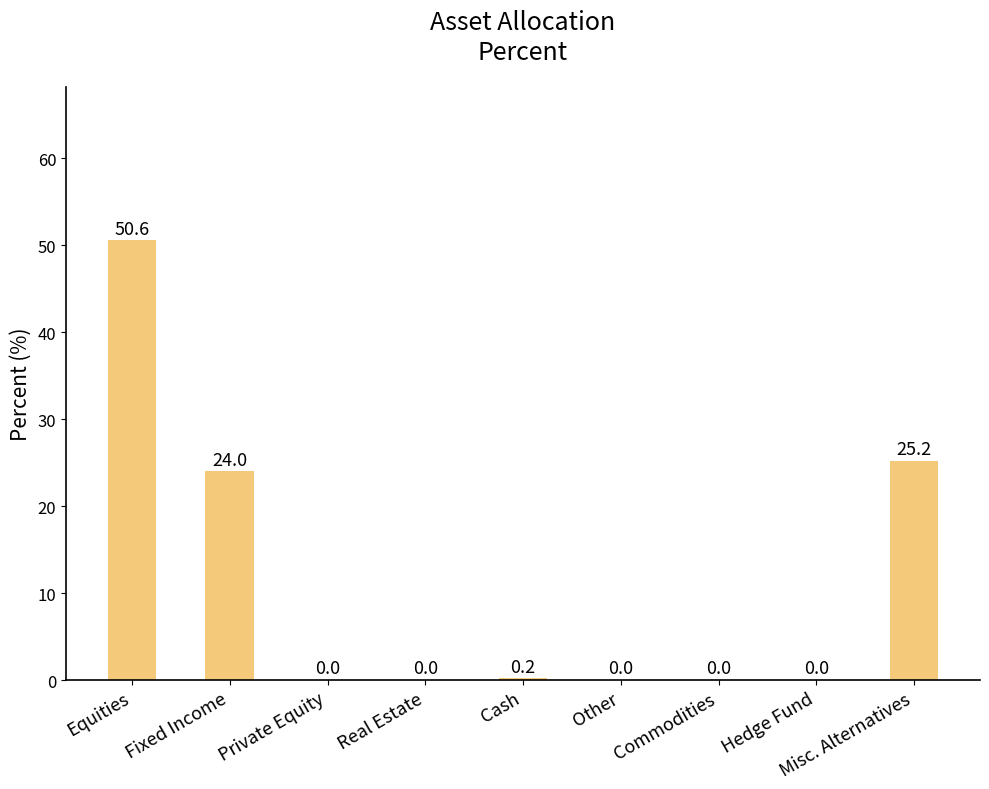

At which category does the chart reach its peak across all series?

Equities